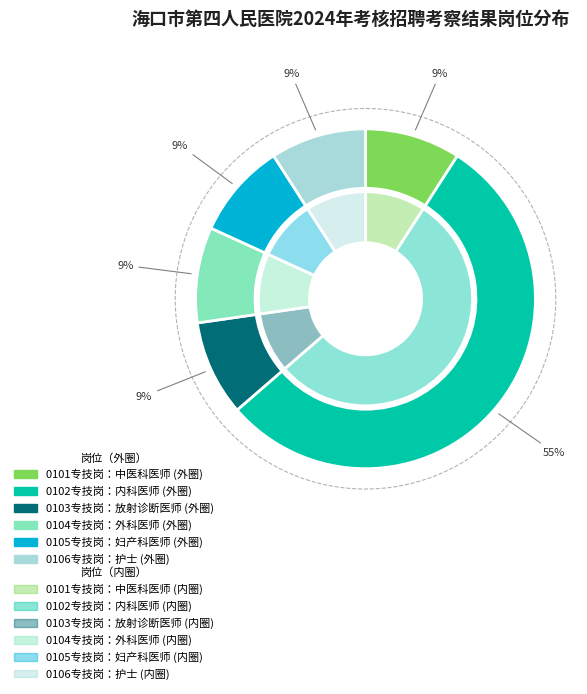

Is it true that 0105专技岗：妇产科医师 is 9% of the pie?

True